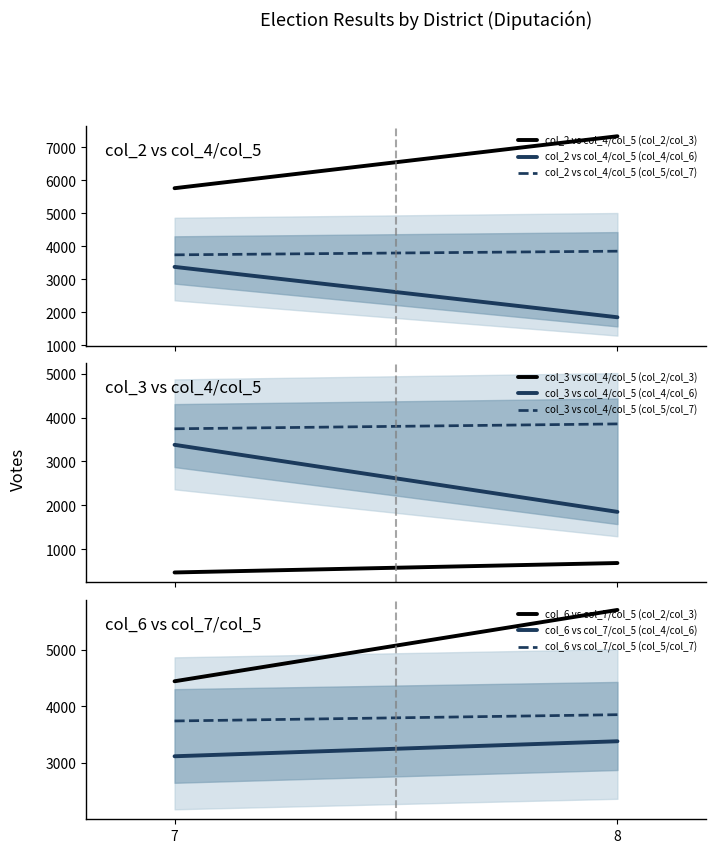

Where is col_7 nearest to the value 3253?

7